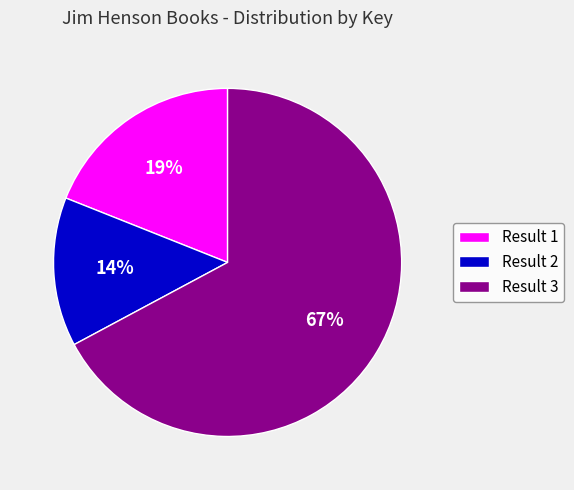

True or false: Result 2 accounts for 26% of the total.

False